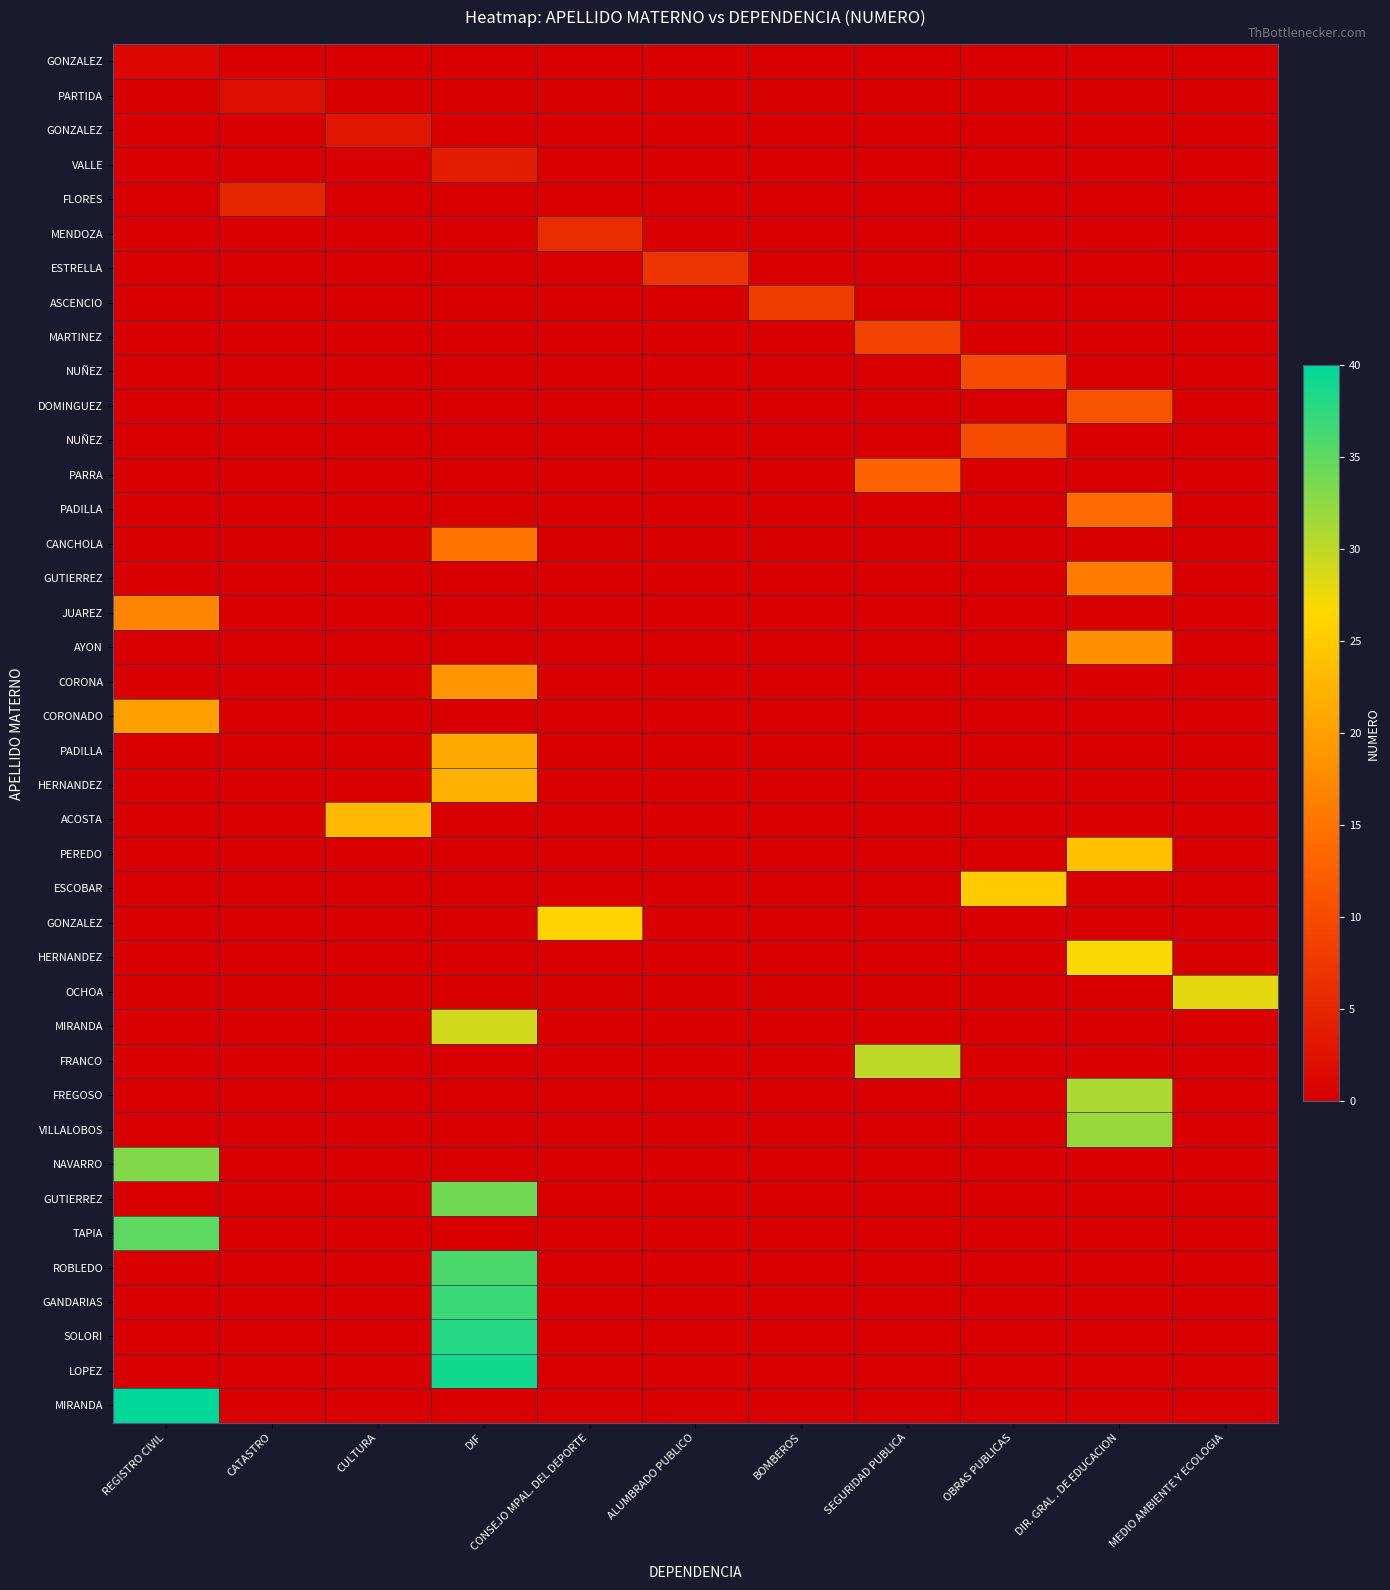

How many distinct data groups are displayed?

40